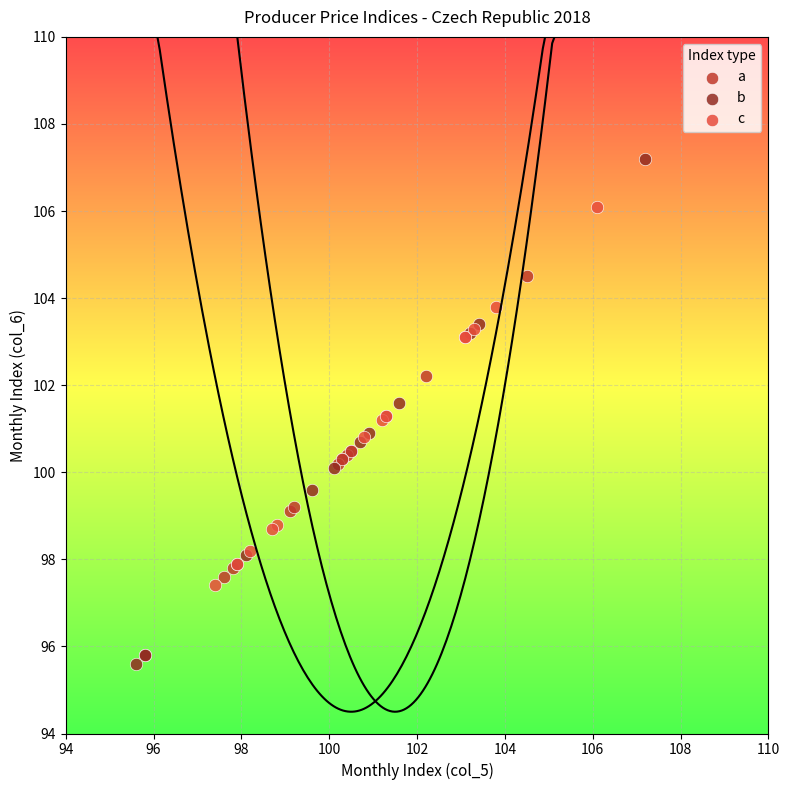

Which series reaches the minimum Y coordinate?

b